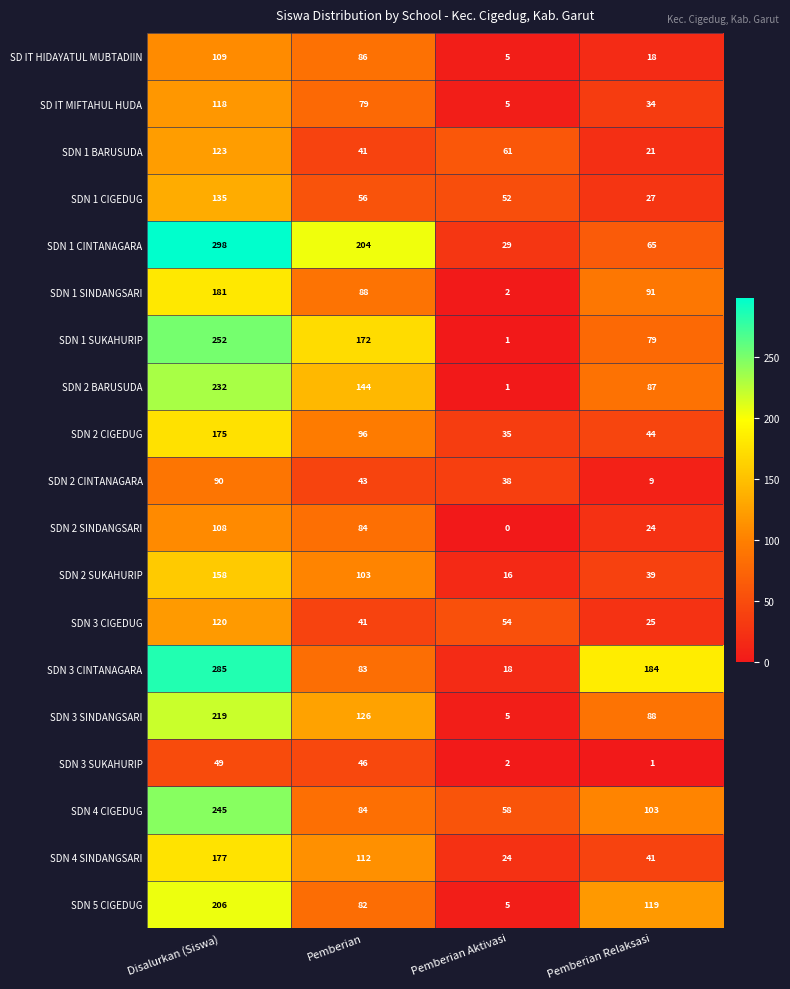

What is the difference between the highest and lowest values at Pemberian Relaksasi?

183